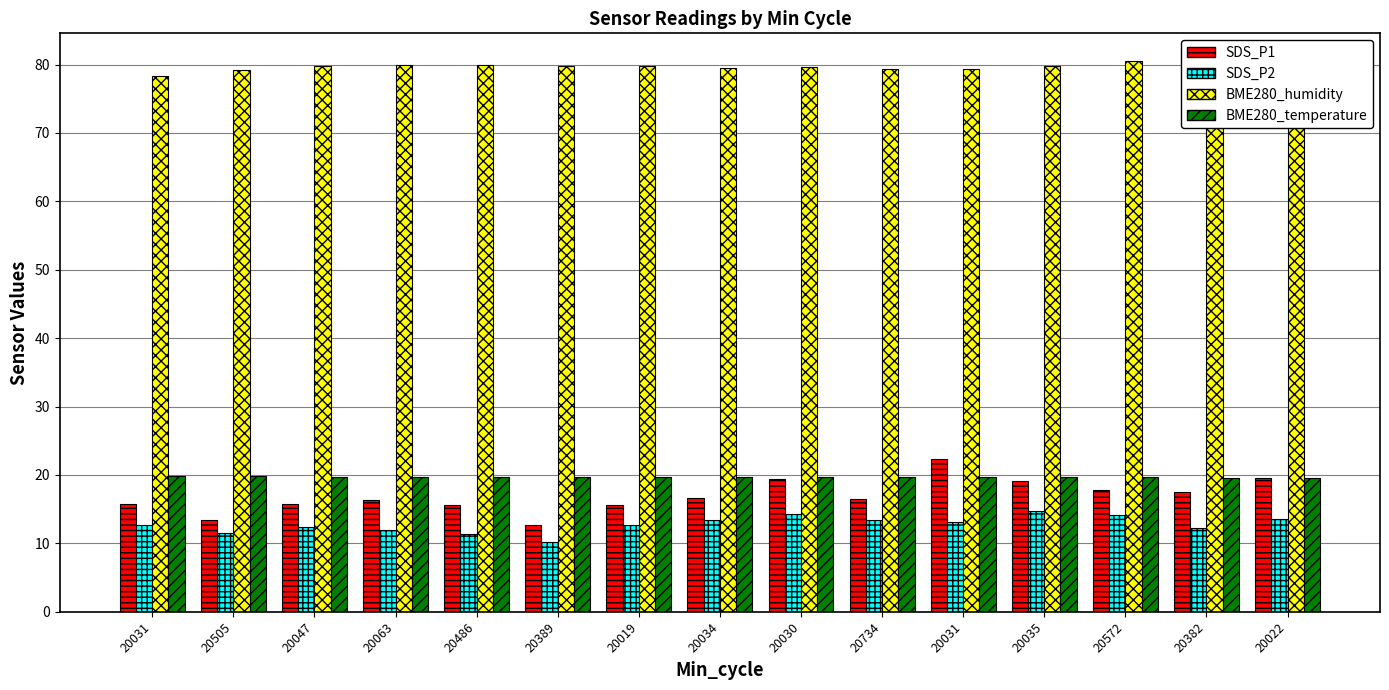

Which label corresponds to the largest value in the chart?

20572